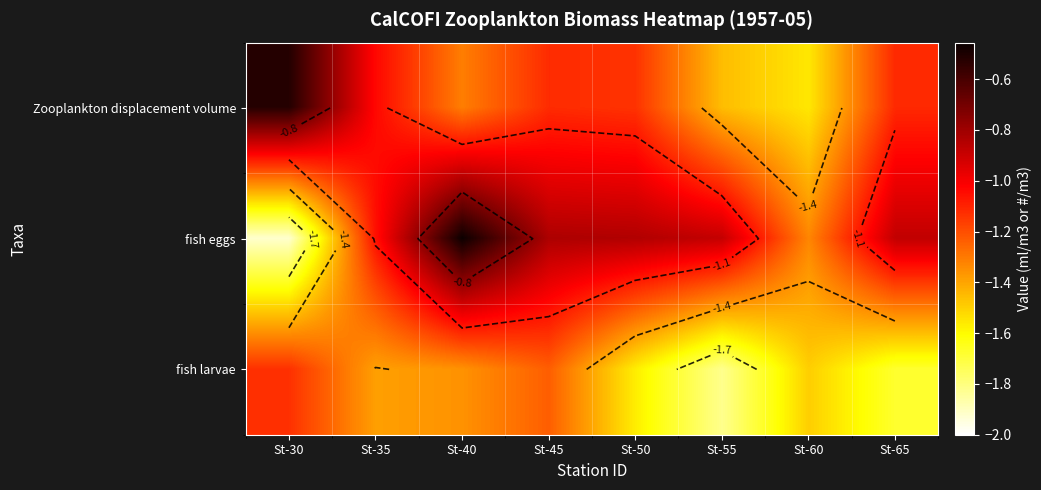

What is the sum of all fish eggs values?

-8.2